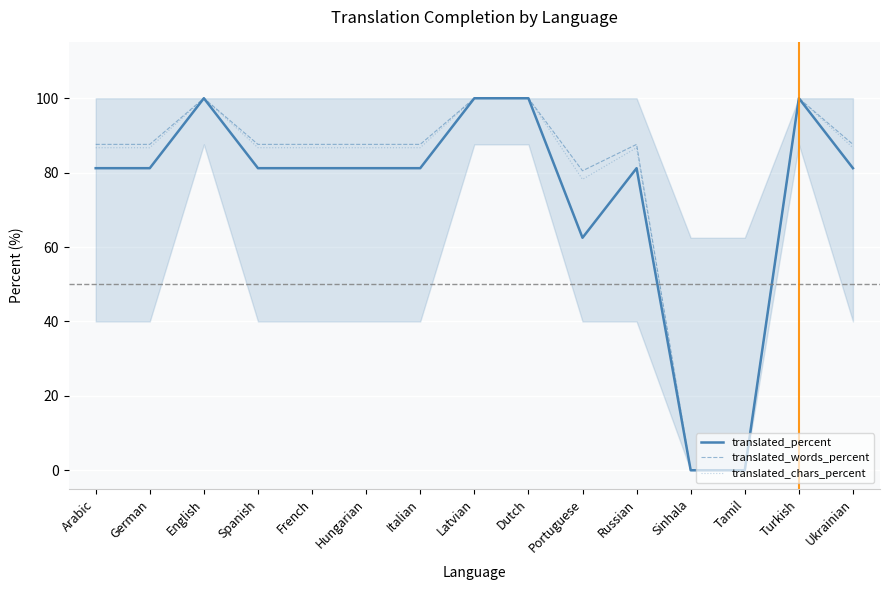

What is the difference between the maximum and second lowest values in the translated_words_percent series?

100.0